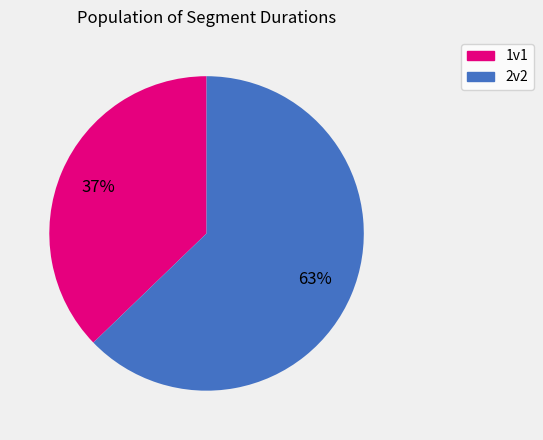

Does any single category account for the majority?

Yes